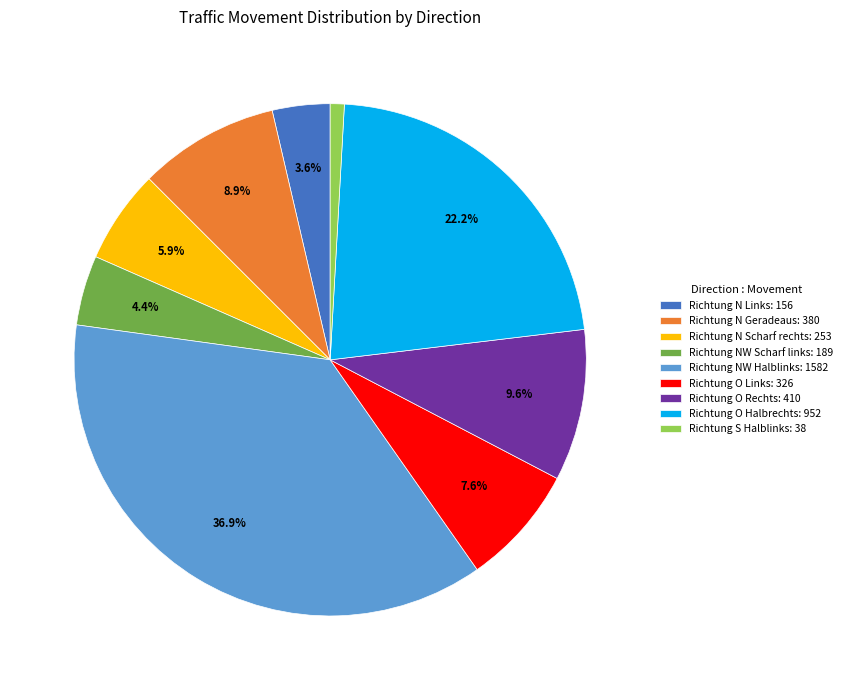

How many segments does this pie chart have?

9